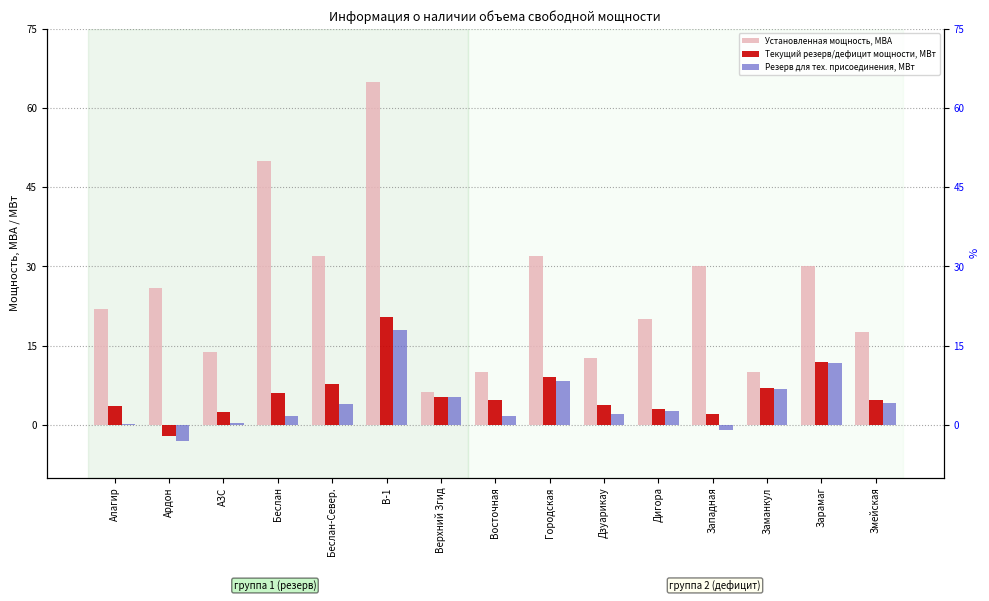

Which has a higher value, Дзуарикау or Верхний Згид?

Дзуарикау